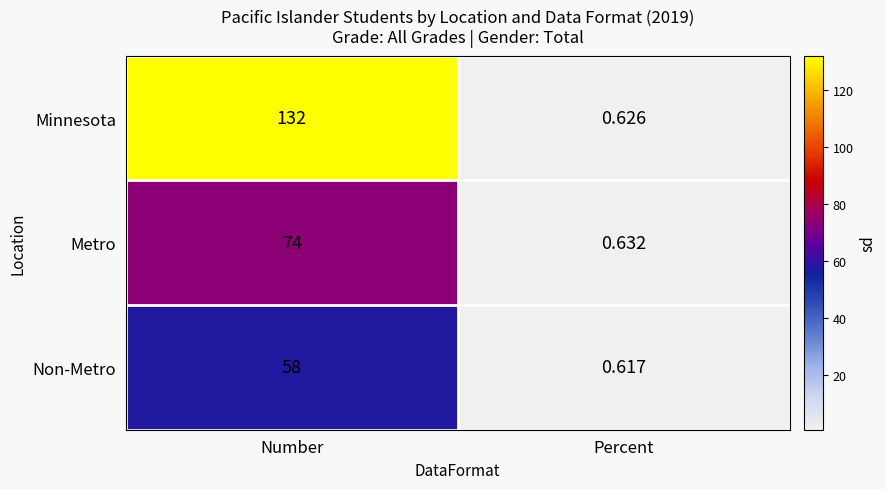

Which category has the lowest value in the Metro series?

Percent